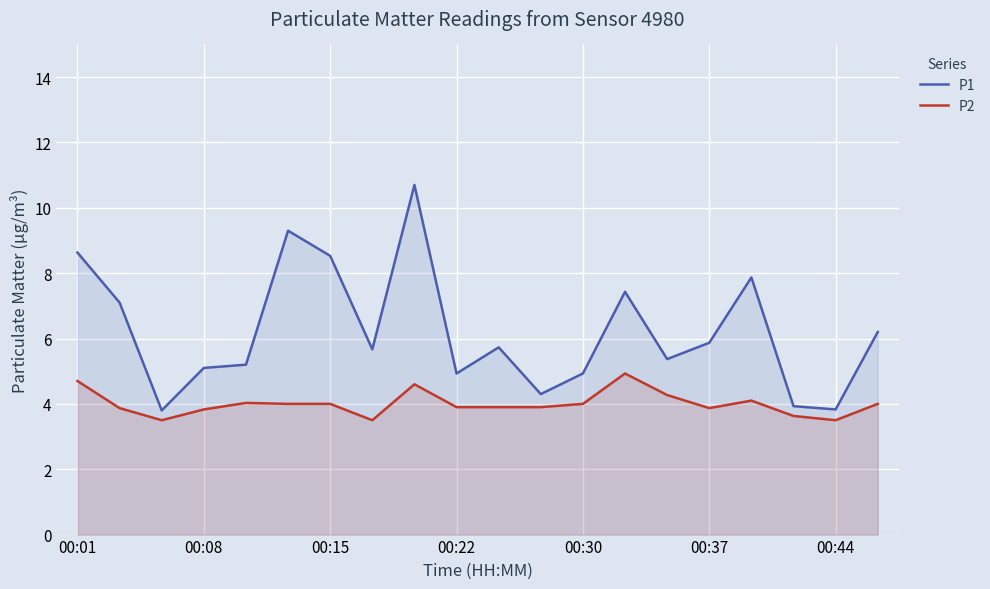

Rank the series at 00:08 from highest to lowest value.

P1, P2